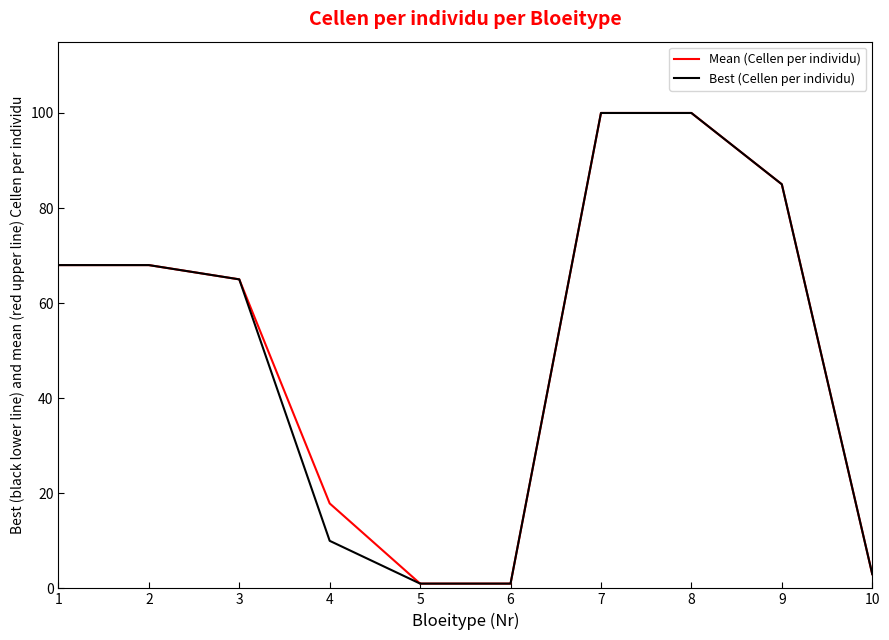

What is the maximum value shown in the chart?

100.0